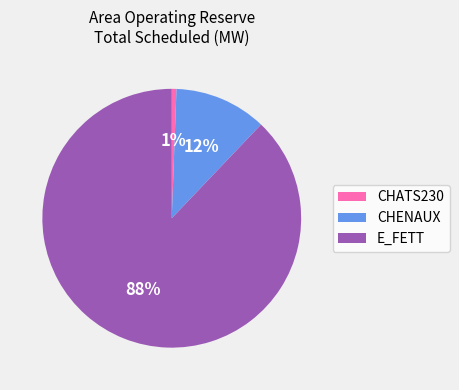

Is there any slice that represents more than half of the pie?

Yes